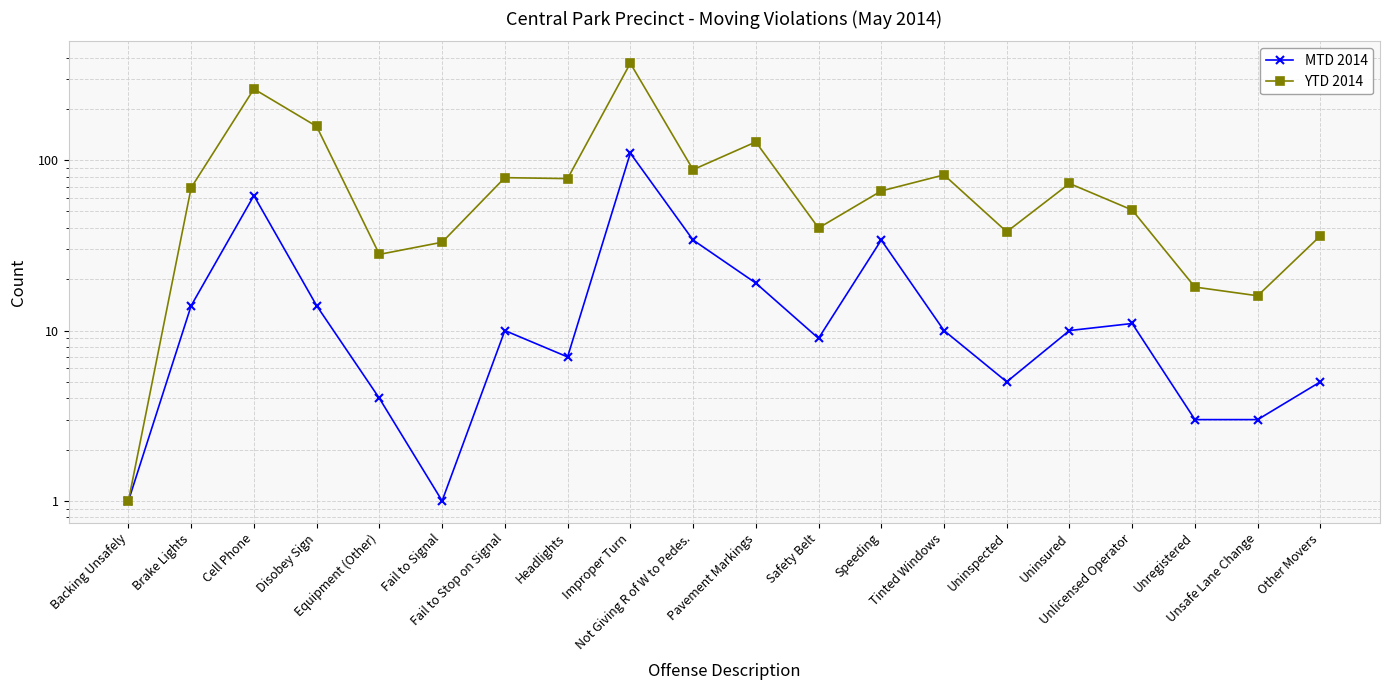

How many interior local valleys does the YTD 2014 series have?

6